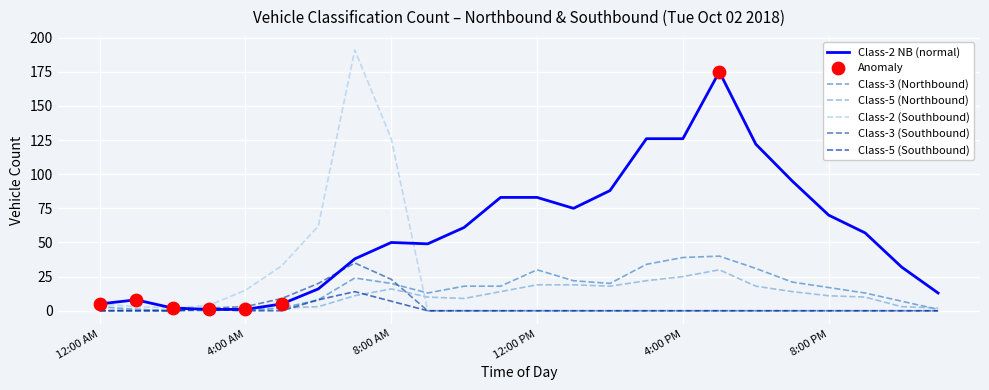

Which series has the largest total across all categories?

Class-2 NB (normal)